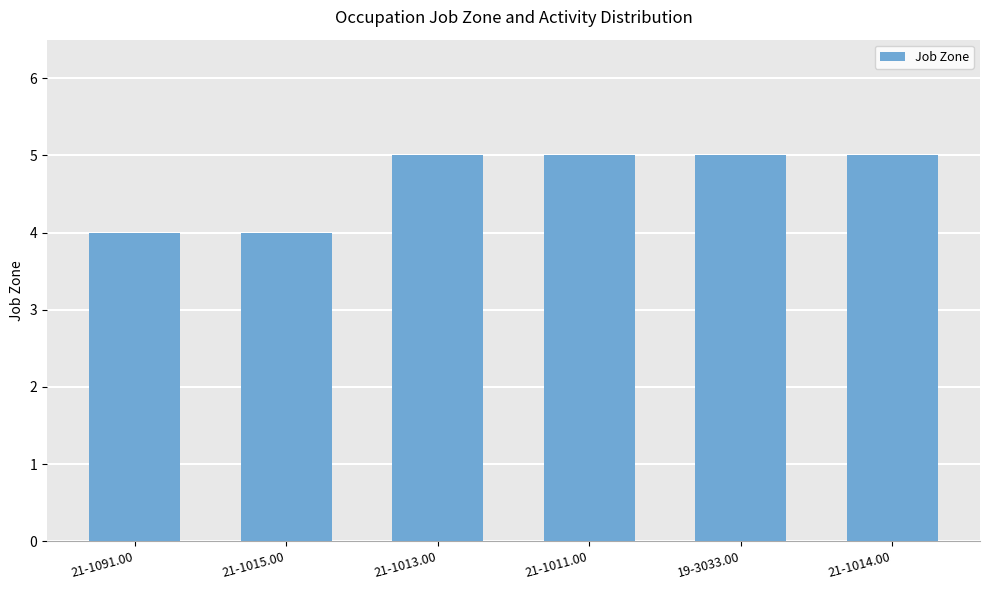

What is the label of the 4th bar from the left?

21-1011.00